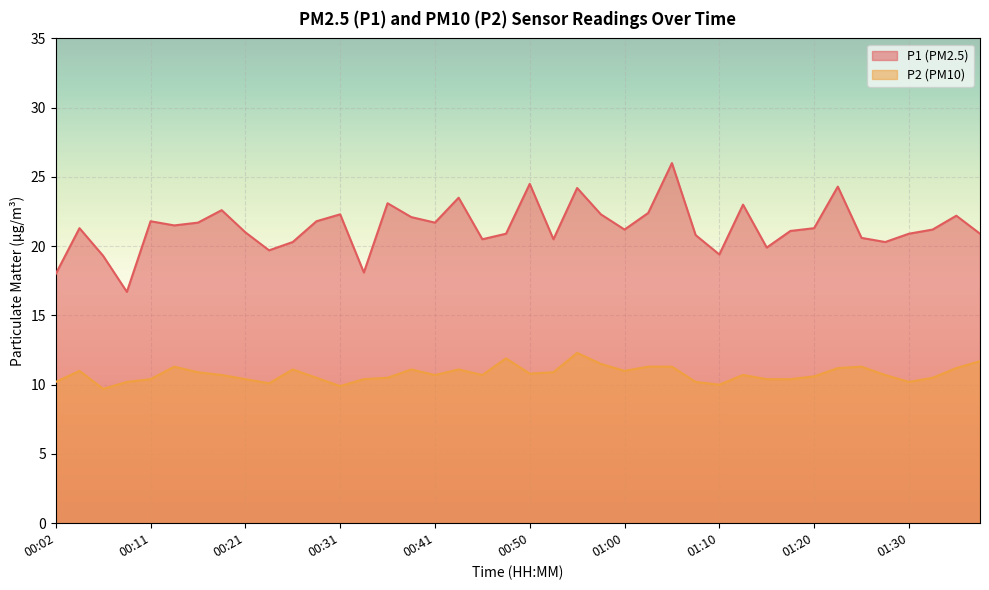

Which has a higher value, 00:21 or 01:32?

01:32